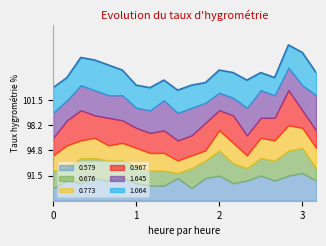

Reading left to right, transcribe all the data shown in this chart.

0.579: 2016/08/09 00:00=0.5	2016/08/09 00:10=0.8	2016/08/09 00:20=0.7	2016/08/09 00:30=0.9	2016/08/09 00:40=0.8	2016/08/09 00:50=0.9	2016/08/09 01:00=0.7	2016/08/09 01:10=0.6	2016/08/09 01:20=0.6	2016/08/09 01:30=0.9	2016/08/09 01:40=0.5	2016/08/09 01:50=0.9	2016/08/09 02:00=1.0	2016/08/09 02:10=0.7	2016/08/09 02:20=0.8	2016/08/09 02:30=1.0	2016/08/09 02:40=0.8	2016/08/09 02:50=1.0	2016/08/09 03:00=1.1	2016/08/09 03:10=0.8
0.676: 2016/08/09 00:00=0.7	2016/08/09 00:10=0.5	2016/08/09 00:20=1.0	2016/08/09 00:30=0.8	2016/08/09 00:40=0.8	2016/08/09 00:50=0.7	2016/08/09 01:00=0.7	2016/08/09 01:10=0.6	2016/08/09 01:20=0.6	2016/08/09 01:30=0.2	2016/08/09 01:40=0.8	2016/08/09 01:50=0.7	2016/08/09 02:00=1.0	2016/08/09 02:10=0.8	2016/08/09 02:20=0.5	2016/08/09 02:30=0.7	2016/08/09 02:40=0.8	2016/08/09 02:50=1.0	2016/08/09 03:00=1.0	2016/08/09 03:10=0.5
0.773: 2016/08/09 00:00=0.6	2016/08/09 00:10=0.9	2016/08/09 00:20=0.7	2016/08/09 00:30=0.8	2016/08/09 00:40=0.6	2016/08/09 00:50=0.7	2016/08/09 01:00=0.7	2016/08/09 01:10=0.7	2016/08/09 01:20=0.7	2016/08/09 01:30=0.5	2016/08/09 01:40=0.5	2016/08/09 01:50=0.4	2016/08/09 02:00=0.8	2016/08/09 02:10=0.8	2016/08/09 02:20=0.5	2016/08/09 02:30=0.8	2016/08/09 02:40=0.8	2016/08/09 02:50=1.0	2016/08/09 03:00=0.8	2016/08/09 03:10=0.8
0.967: 2016/08/09 00:00=0.7	2016/08/09 00:10=1.0	2016/08/09 00:20=1.2	2016/08/09 00:30=0.9	2016/08/09 00:40=1.1	2016/08/09 00:50=0.9	2016/08/09 01:00=0.8	2016/08/09 01:10=0.8	2016/08/09 01:20=0.9	2016/08/09 01:30=0.8	2016/08/09 01:40=0.8	2016/08/09 01:50=1.1	2016/08/09 02:00=0.8	2016/08/09 02:10=1.1	2016/08/09 02:20=0.8	2016/08/09 02:30=0.8	2016/08/09 02:40=0.9	2016/08/09 02:50=1.4	2016/08/09 03:00=0.7	2016/08/09 03:10=0.7
1.645: 2016/08/09 00:00=1.0	2016/08/09 00:10=0.8	2016/08/09 00:20=1.0	2016/08/09 00:30=1.0	2016/08/09 00:40=0.9	2016/08/09 00:50=1.0	2016/08/09 01:00=0.8	2016/08/09 01:10=0.9	2016/08/09 01:20=1.2	2016/08/09 01:30=1.1	2016/08/09 01:40=1.1	2016/08/09 01:50=0.8	2016/08/09 02:00=0.7	2016/08/09 02:10=0.7	2016/08/09 02:20=1.1	2016/08/09 02:30=1.1	2016/08/09 02:40=0.9	2016/08/09 02:50=0.9	2016/08/09 03:00=1.0	2016/08/09 03:10=1.4
1.064: 2016/08/09 00:00=1.0	2016/08/09 00:10=0.9	2016/08/09 00:20=1.1	2016/08/09 00:30=1.2	2016/08/09 00:40=1.2	2016/08/09 00:50=1.0	2016/08/09 01:00=0.9	2016/08/09 01:10=0.9	2016/08/09 01:20=0.8	2016/08/09 01:30=0.9	2016/08/09 01:40=0.9	2016/08/09 01:50=0.8	2016/08/09 02:00=0.9	2016/08/09 02:10=1.0	2016/08/09 02:20=1.1	2016/08/09 02:30=0.7	2016/08/09 02:40=0.7	2016/08/09 02:50=0.9	2016/08/09 03:00=1.3	2016/08/09 03:10=0.9